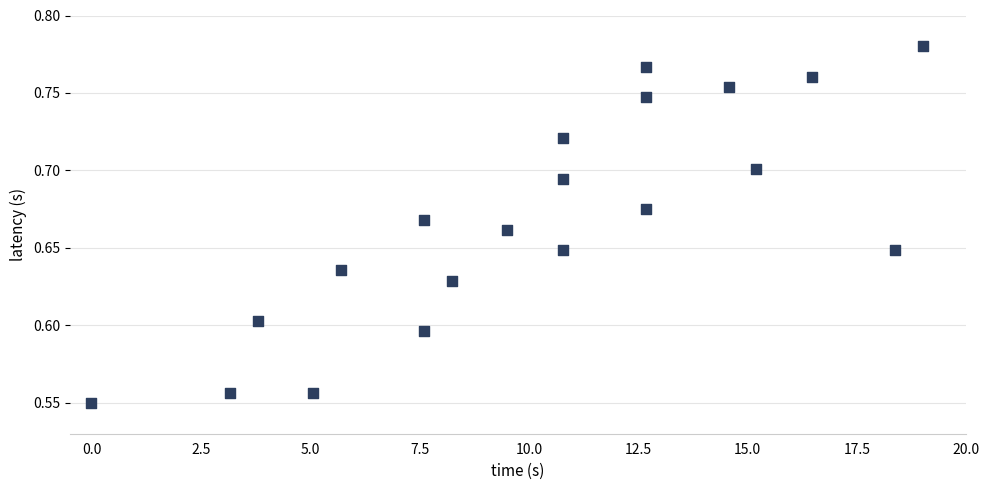

What is the range of X values (max minus min)?

19.0